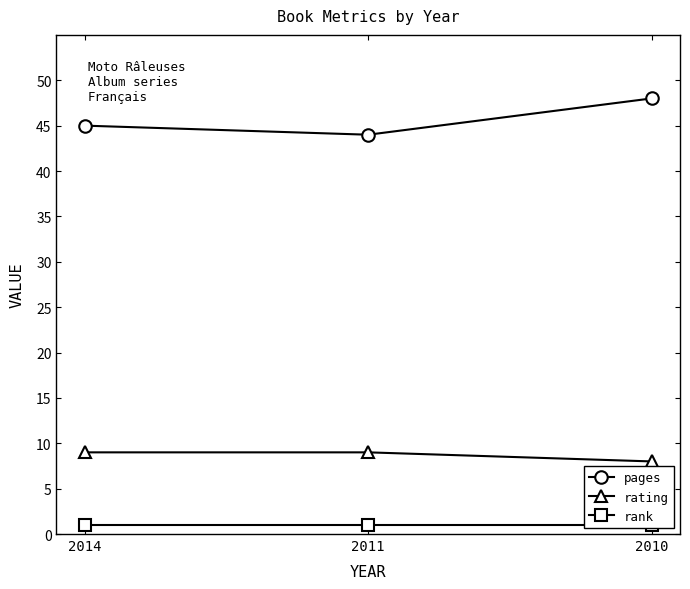

Between 2010 and 2014, which is larger?

2010